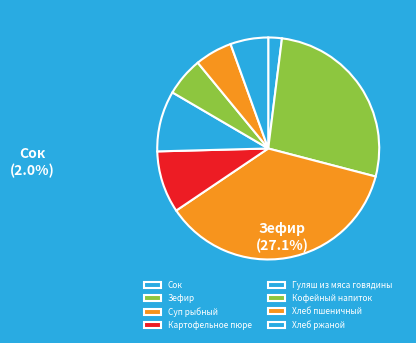

Which category has the smallest portion of the pie?

Сок